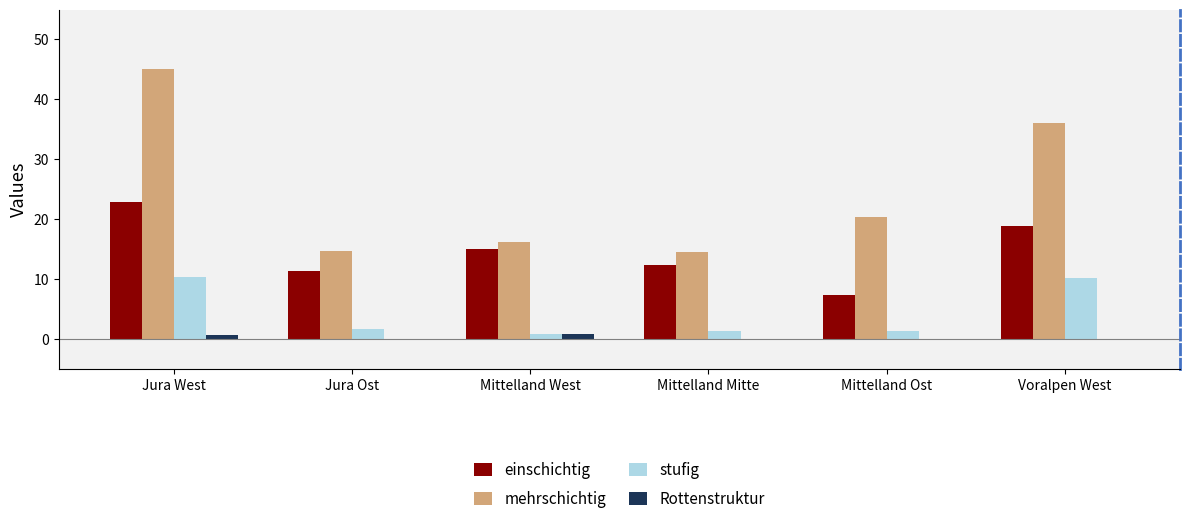

What is the total value across all series at Mittelland Ost?

28.9